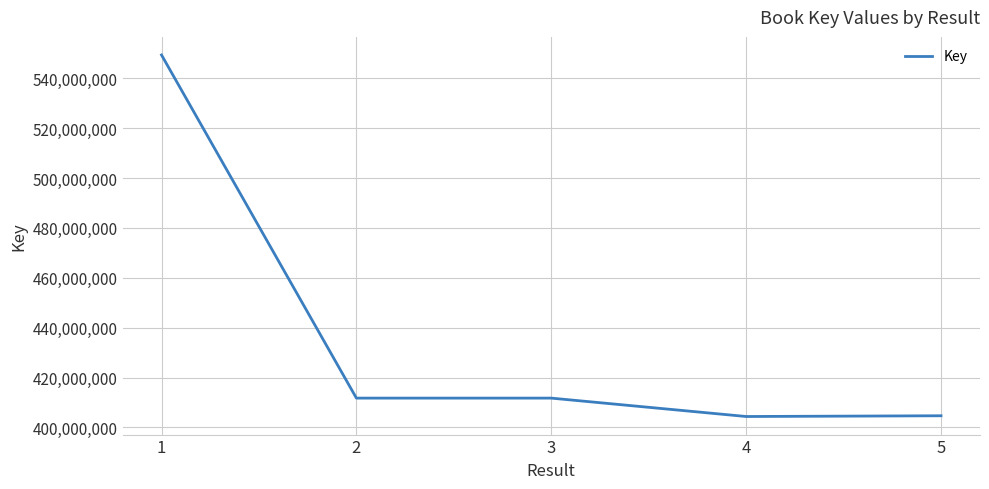

What is the minimum value shown in the chart?

404392791